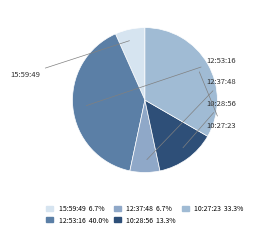

What is the ratio of the value at 10:28:56 to the value at 12:53:16?

0.3